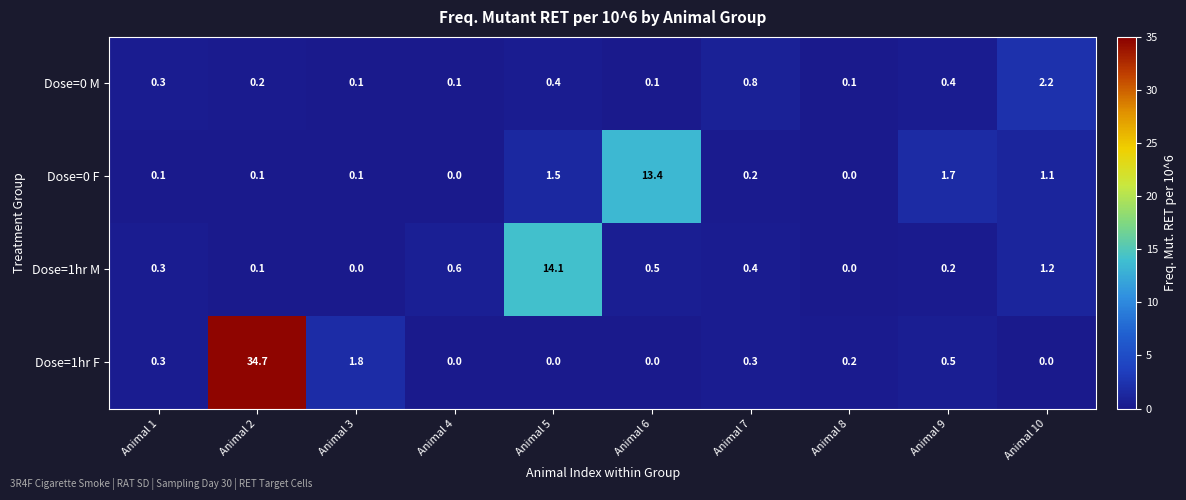

True or false: Dose=1hr M has a value of -5.2 at Animal 8.

False